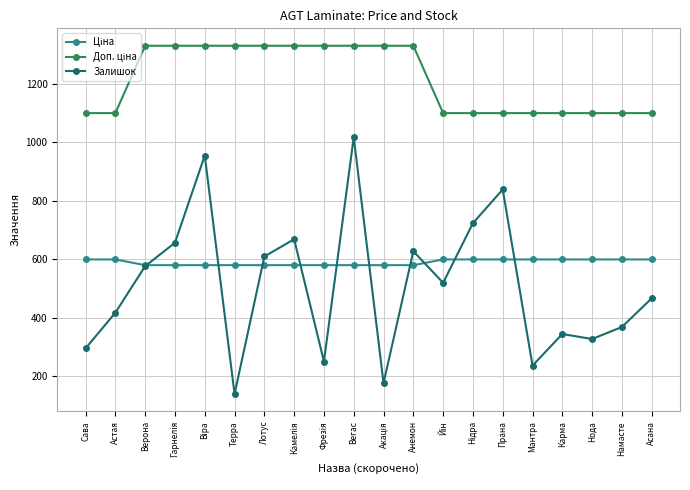

What is the label of the 16th point from the left?

Мантра